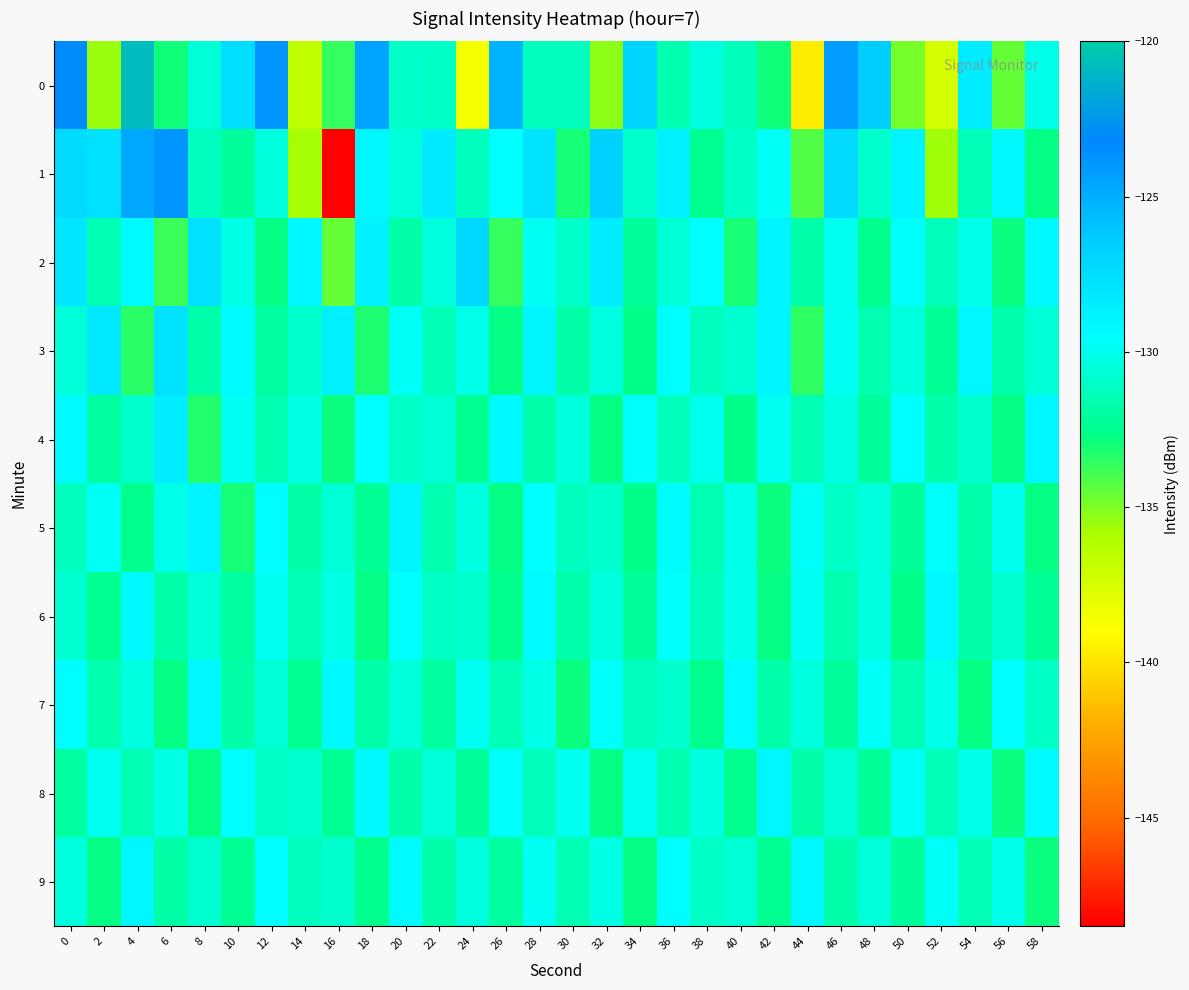

List the series in order of their peak value, lowest first.

6, 7, 8, 9, 5, 4, 3, 2, 1, 0